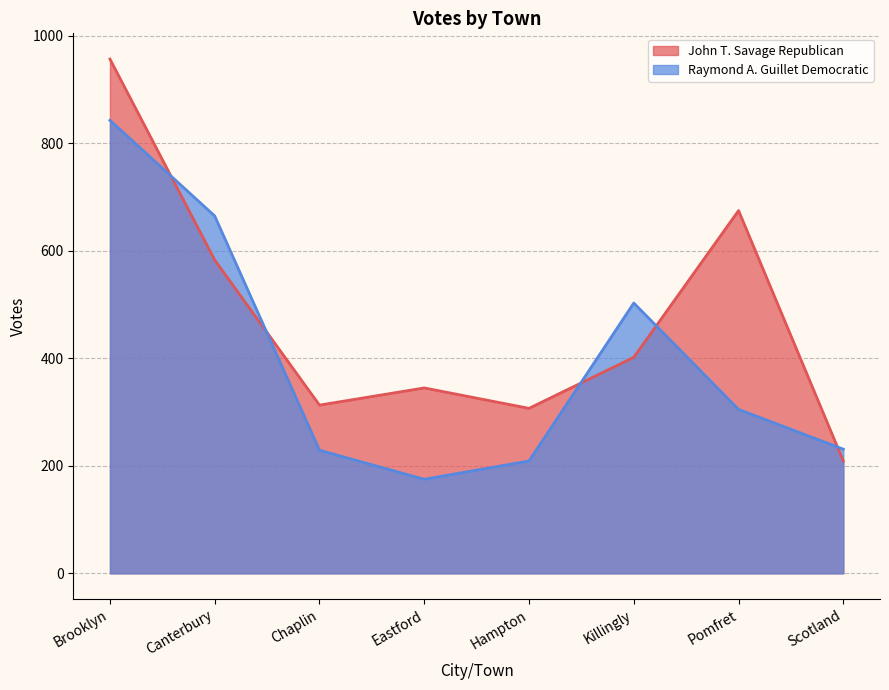

What position from the left is Chaplin?

3